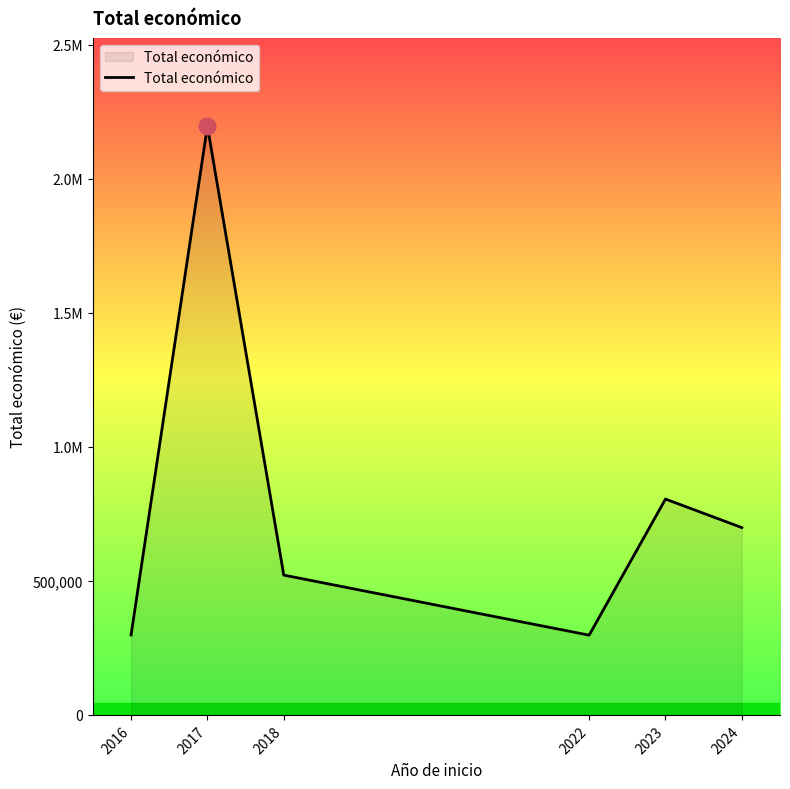

Does the chart have visible grid lines?

No